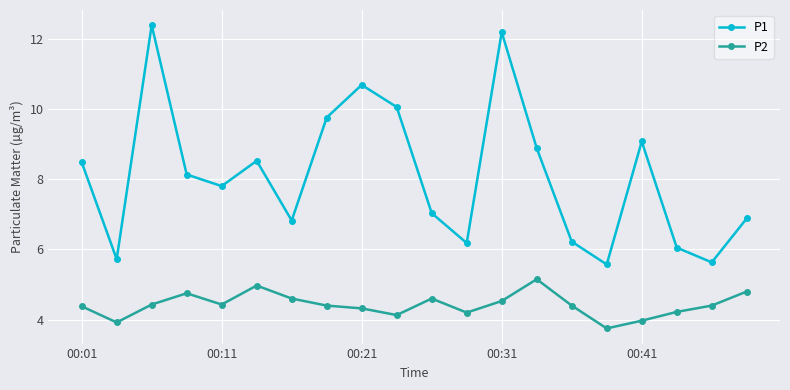

What are all the series names shown in the legend?

P1, P2